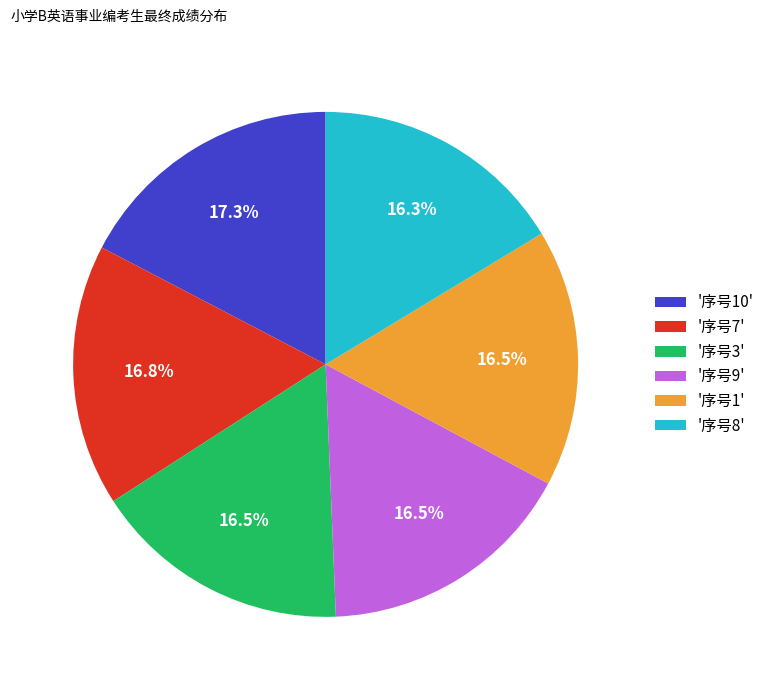

To the nearest percent, what is the difference between the largest and smallest slice percentages?

1%